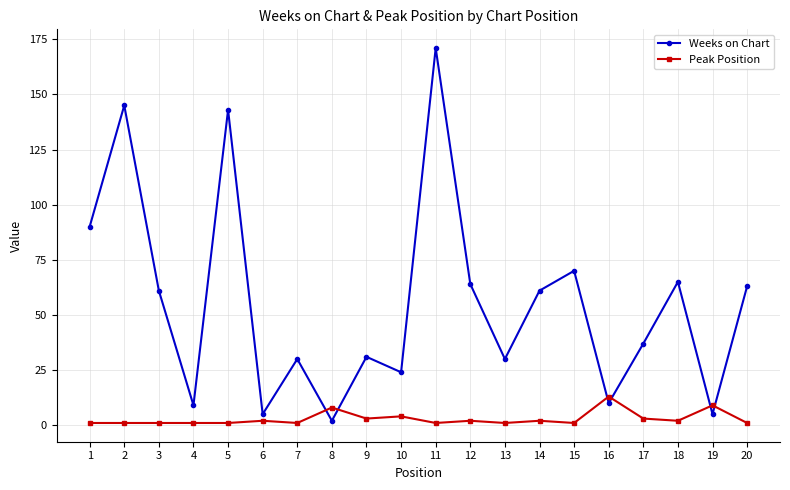

What is the greatest value displayed?

171